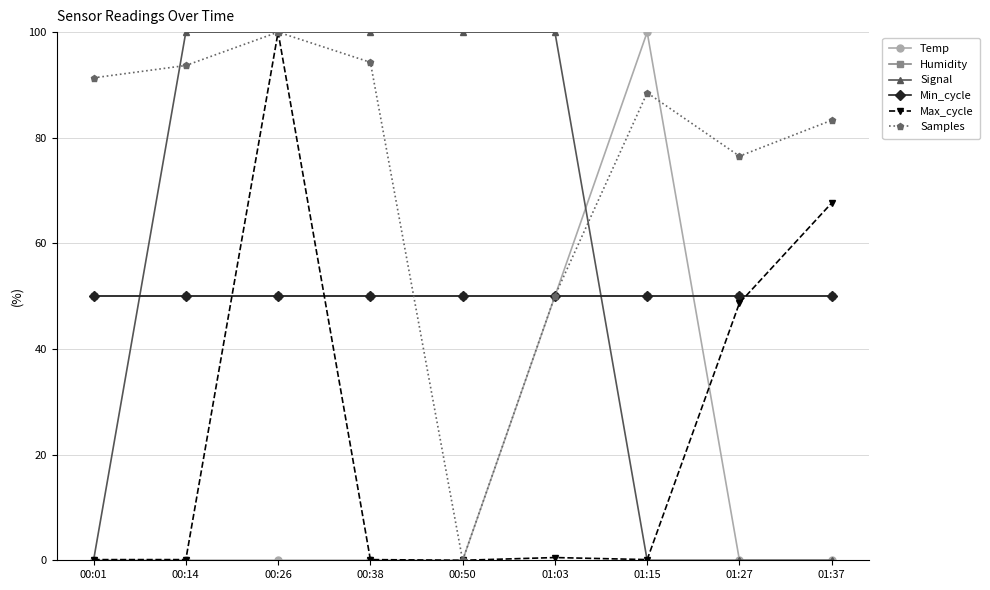

At how many categories does at least one series exceed 50?

9